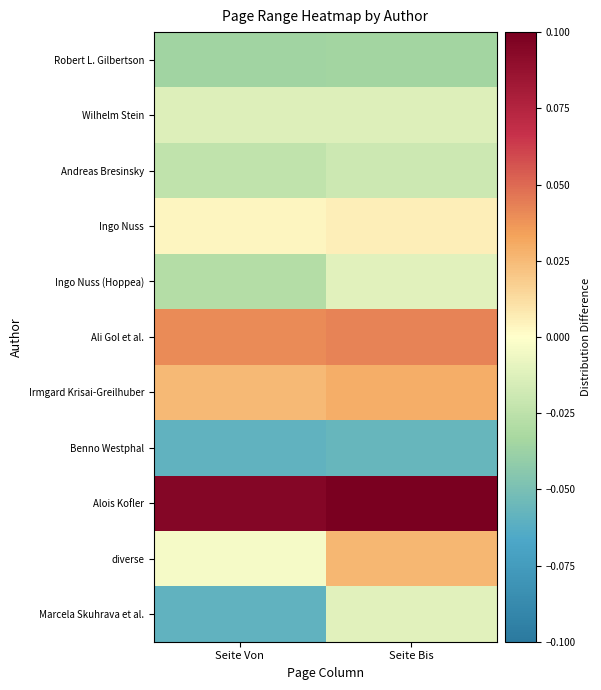

Between Seite Von and Seite Bis, which is larger?

Seite Bis